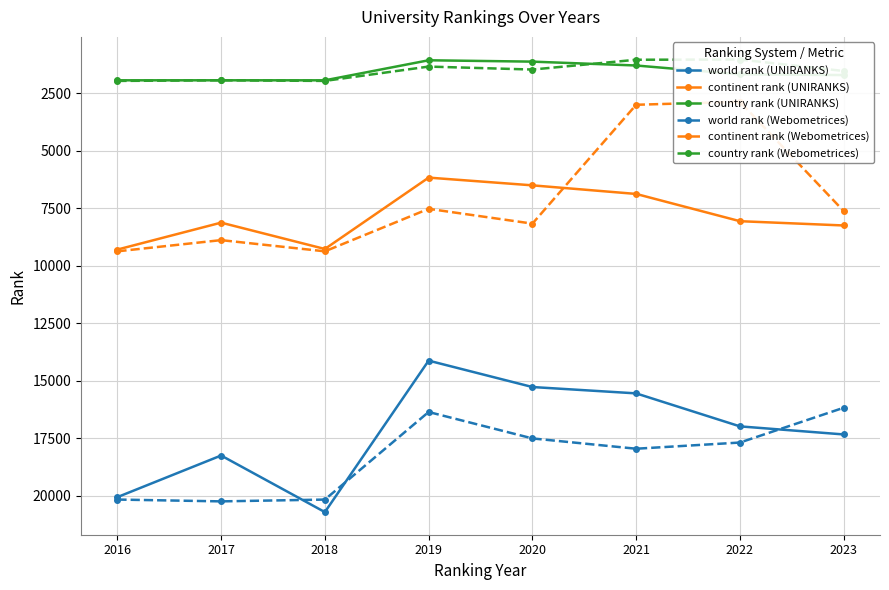

How many times do world rank (Webometrices) and world rank (UNIRANKS) cross each other?

3